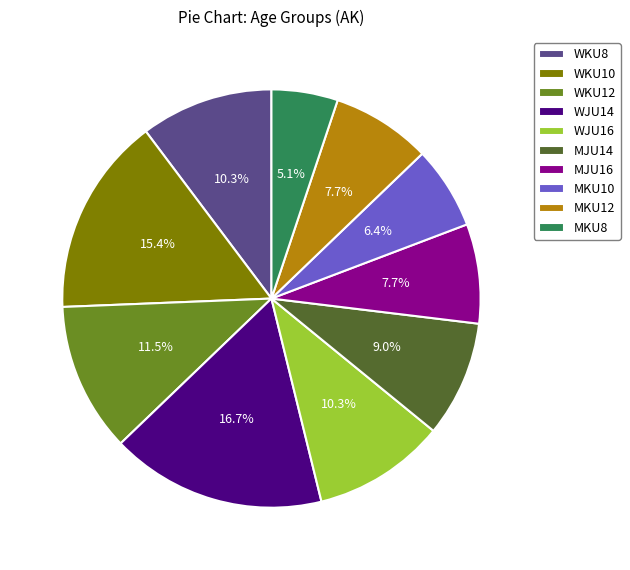

Is MJU16 the majority of the pie?

No